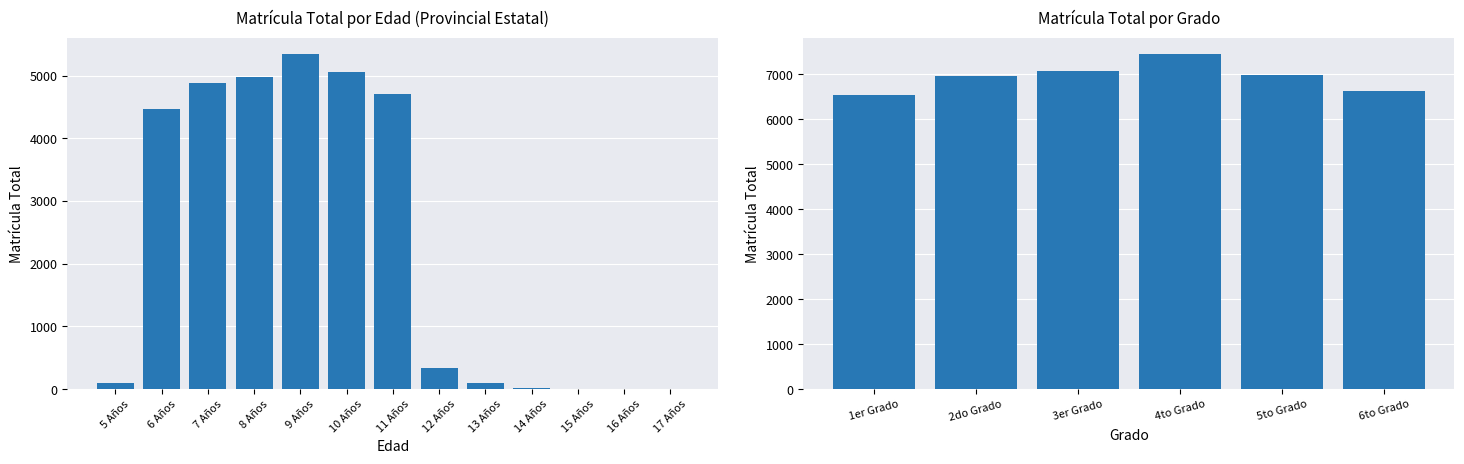

How many distinct data groups are displayed?

1